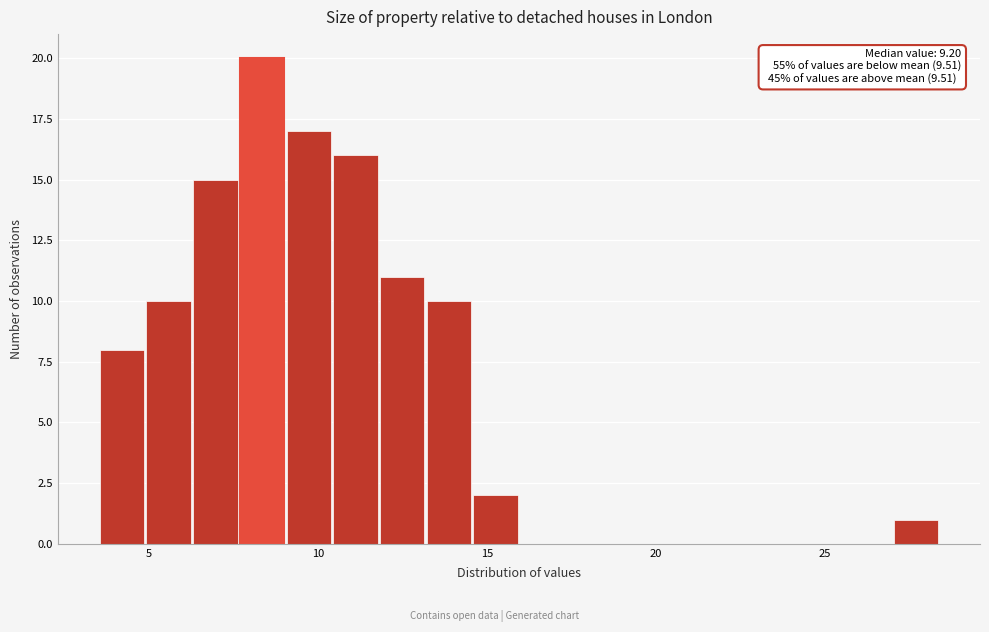

Around what value on the x-axis is the tallest bar? Give the approximate position of its centre, as read against the axis.

8.5